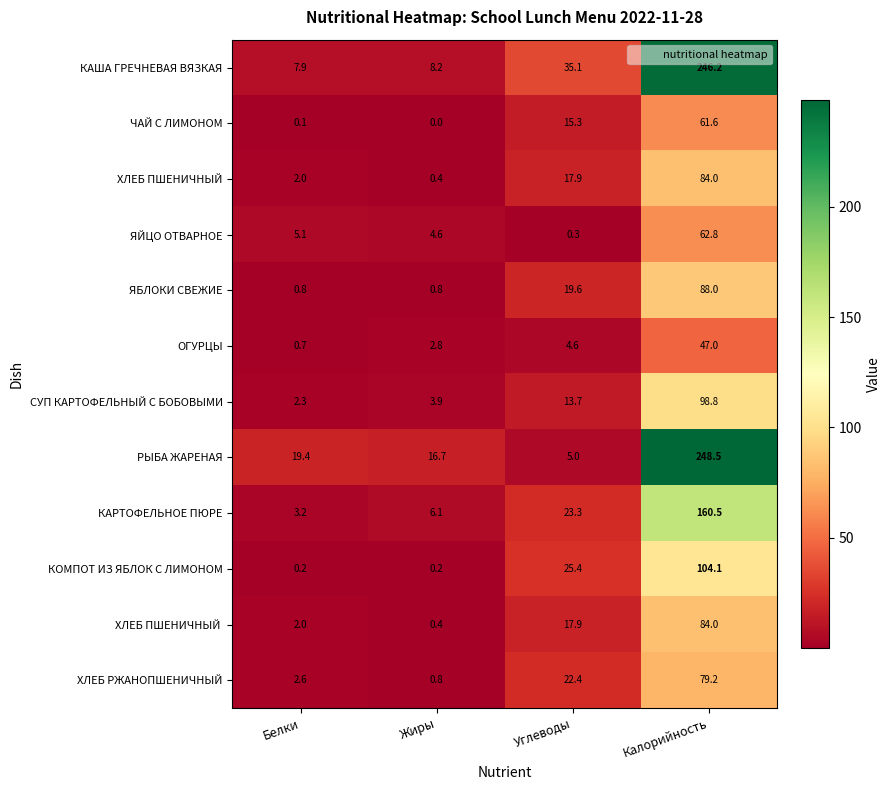

The ОГУРЦЫ series shows 0.7 at Белки. True or false?

True